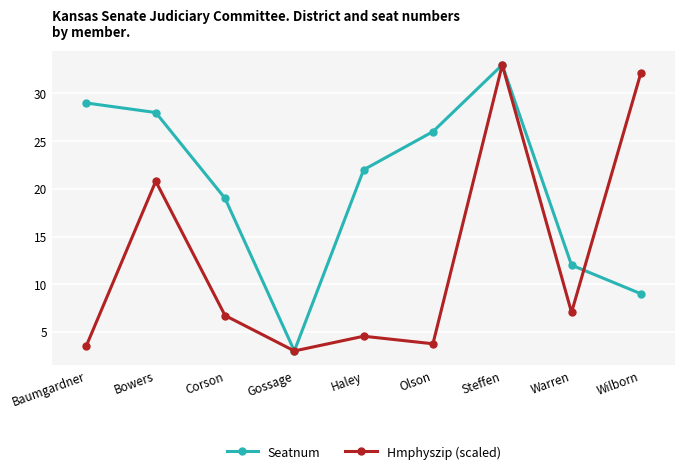

What is the smallest value displayed?

3.0